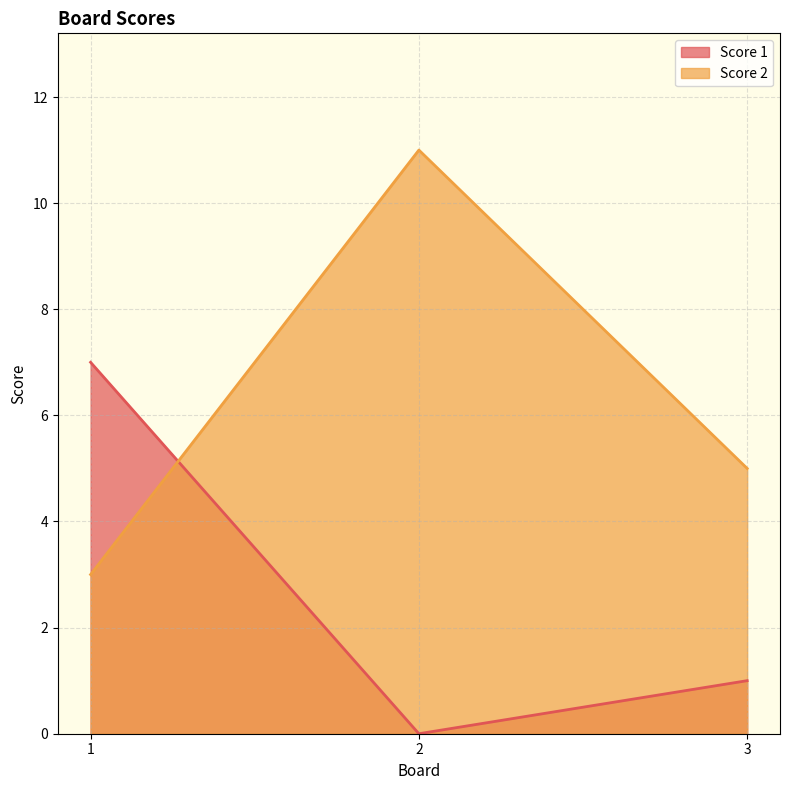

What is the difference between the maximum and minimum values in the Score 2 series?

8